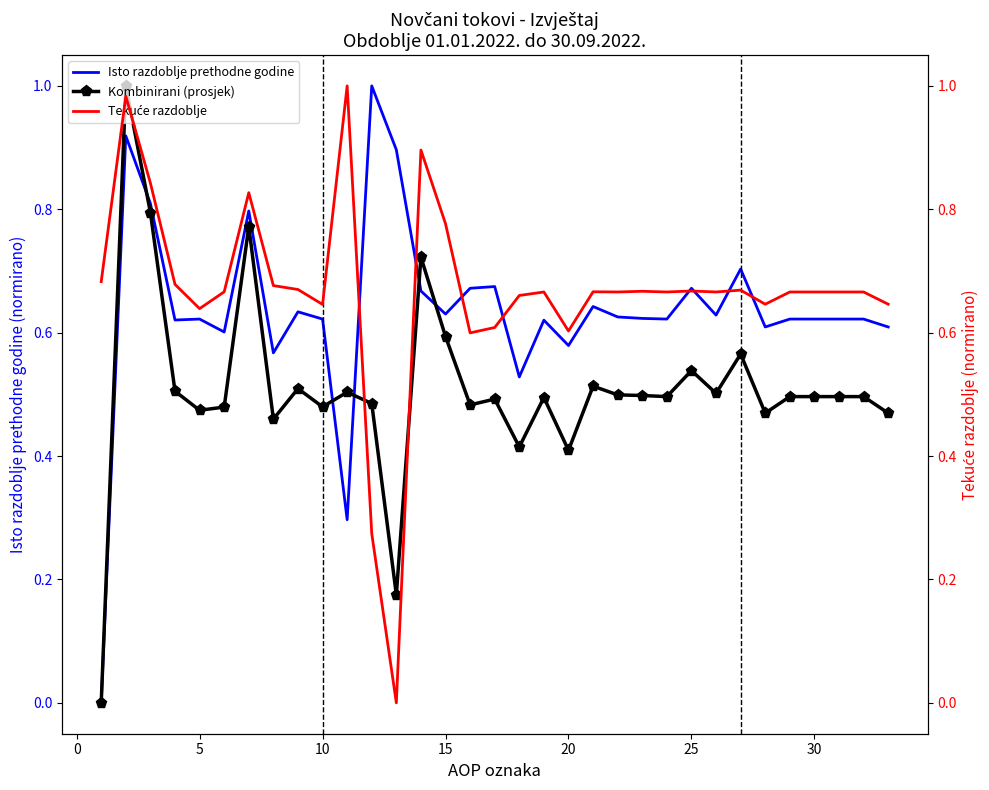

What is the highest value of the Kombinirani (prosjek) series?

1.0